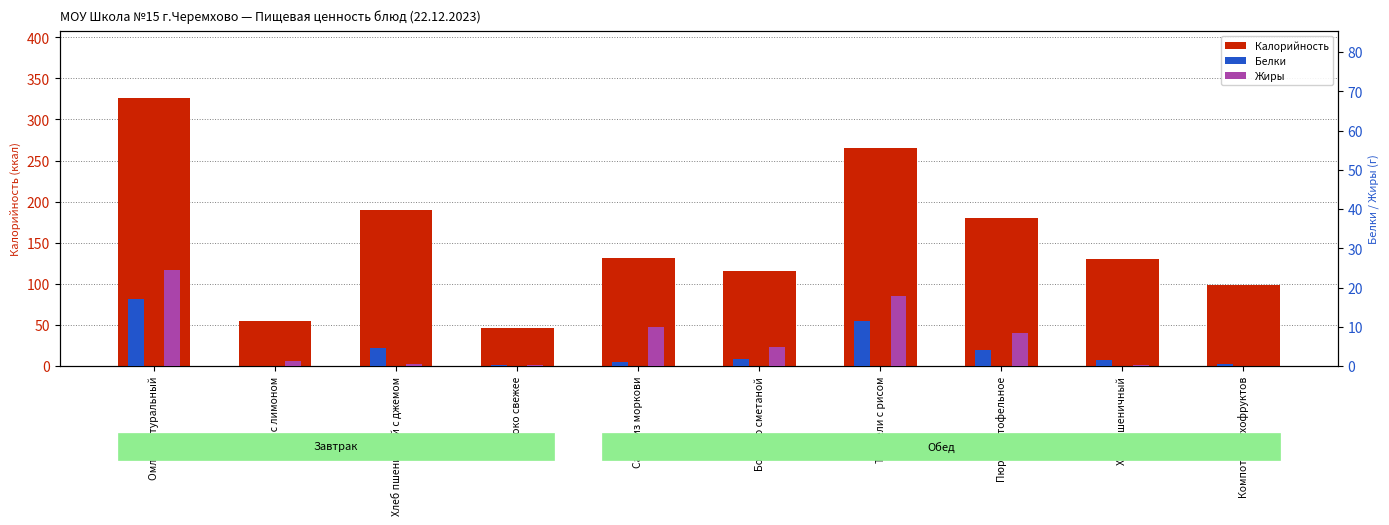

What are all the series names shown in the legend?

Калорийность, Белки, Жиры